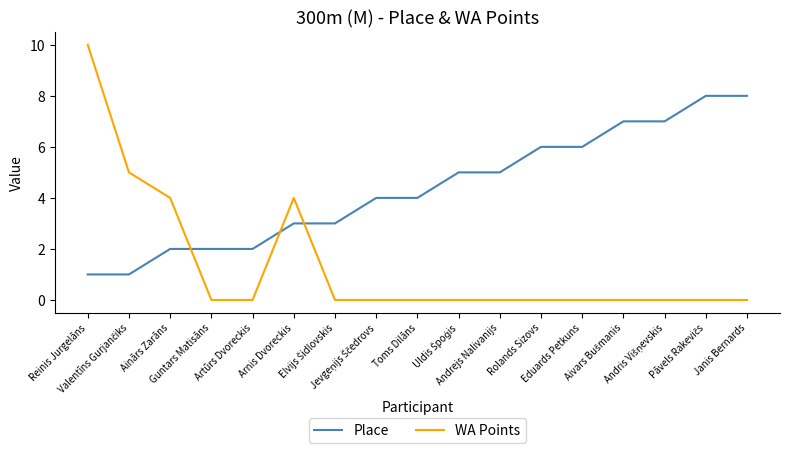

List the series in order of their peak value, highest first.

WA Points, Place